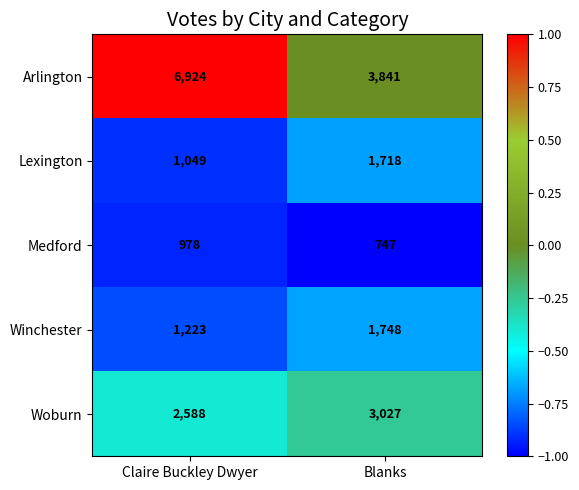

Between Claire Buckley Dwyer and Blanks, which series saw the biggest shift?

Arlington